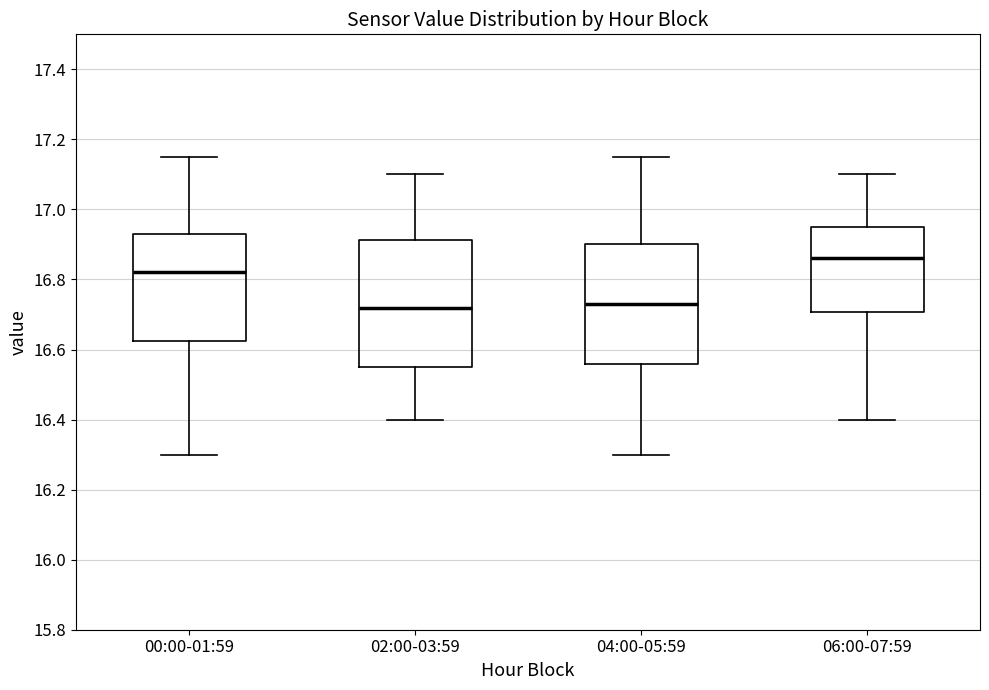

Reading left to right, transcribe this box plot: for each box, give where its median line is, the range the box spans, and where its two whiskers end, as read against the y-axis. The values are not printed on the chart, so give them approximately, as read against the axis.

00:00-01:59: median 16.82, box 16.62 to 16.94, whiskers 16.30 to 17.16
02:00-03:59: median 16.72, box 16.56 to 16.92, whiskers 16.40 to 17.10
04:00-05:59: median 16.74, box 16.56 to 16.90, whiskers 16.30 to 17.16
06:00-07:59: median 16.86, box 16.70 to 16.96, whiskers 16.40 to 17.10